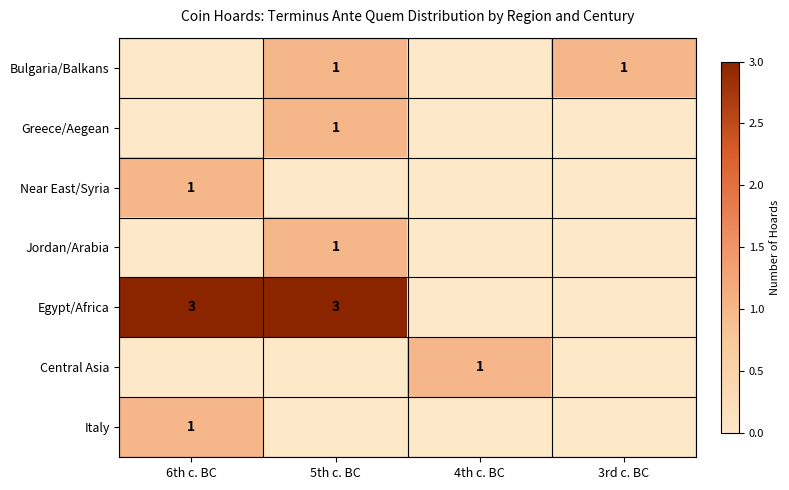

True or false: Italy has a value of 1 at 6th c. BC.

True